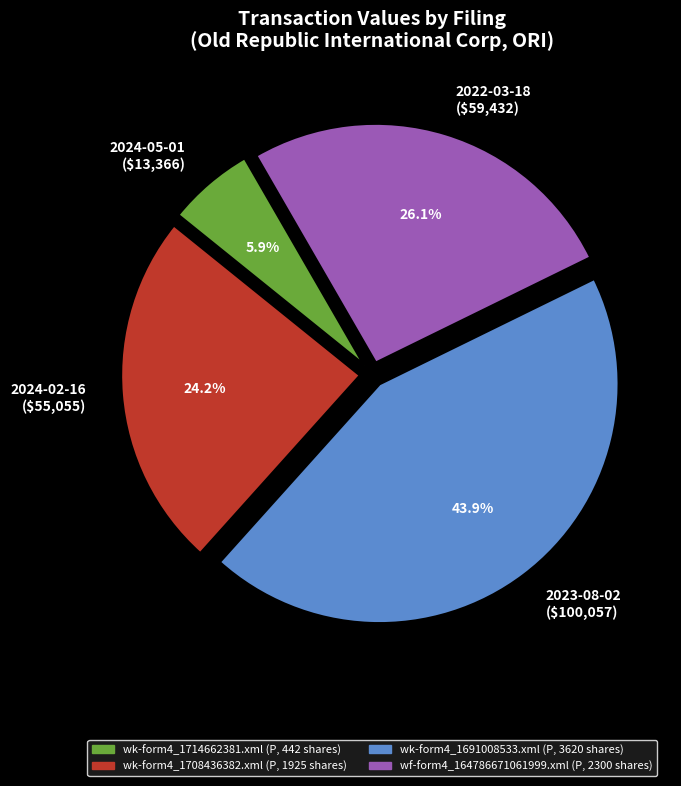

What percentage is NOT represented by 2023-08-02 ($100,057)?

56.1%